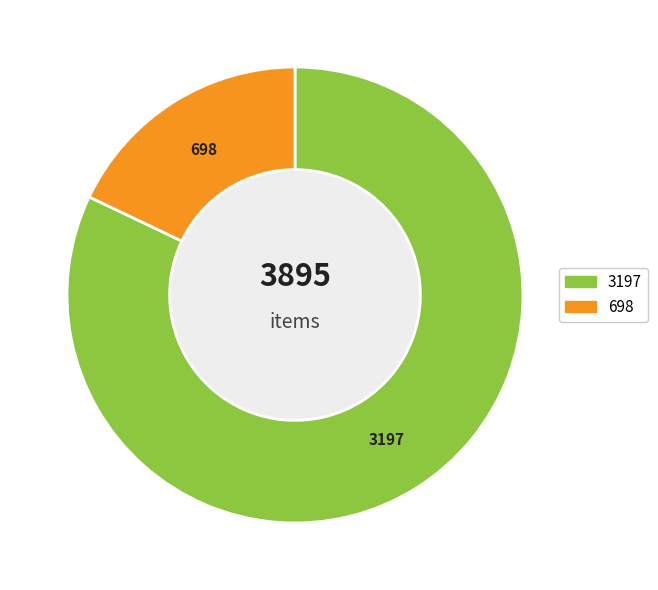

Is there any slice that represents more than half of the pie?

Yes